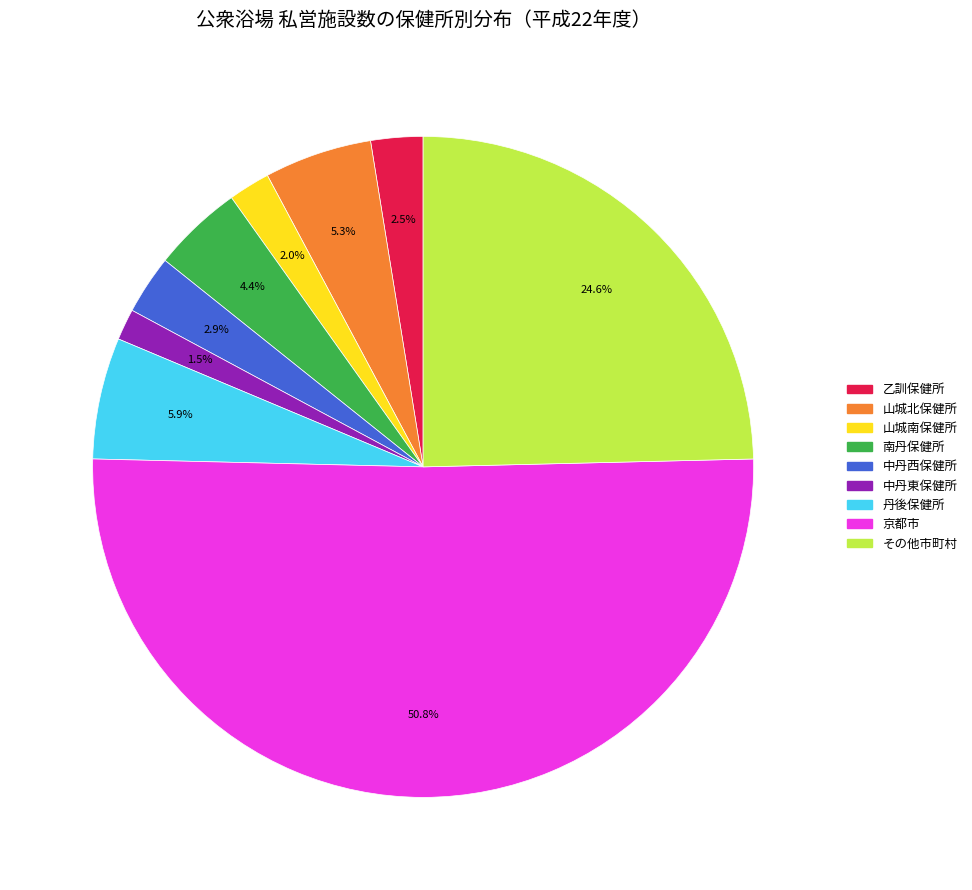

Combined, what portion of the pie is 山城北保健所 and その他市町村?

29.9%